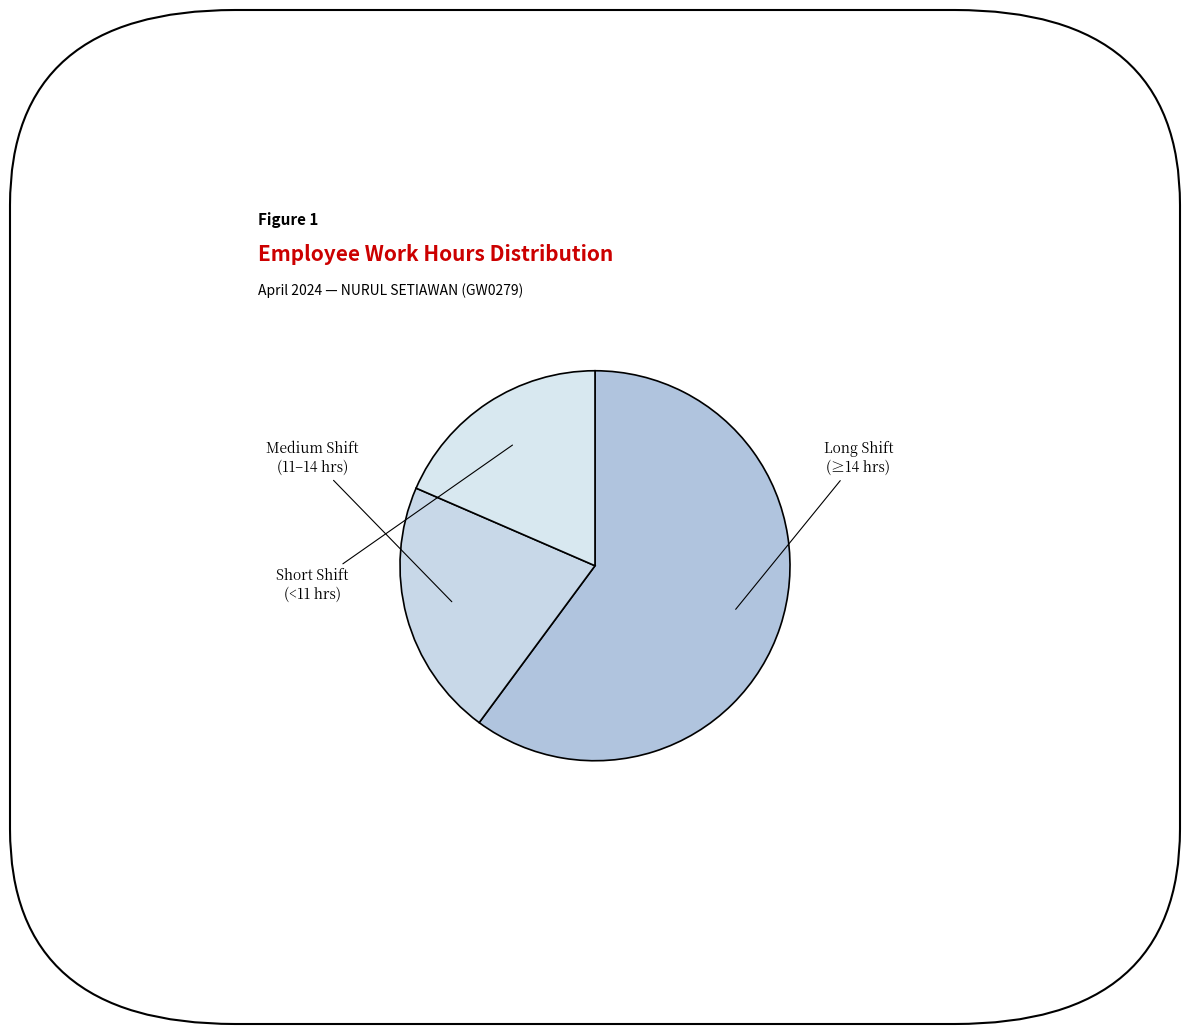

How many segments does this pie chart have?

3